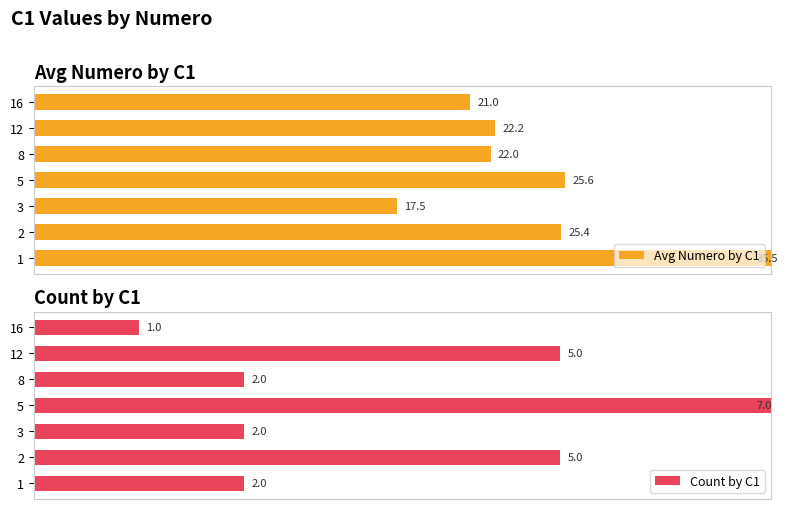

Count the number of categories in the chart.

7